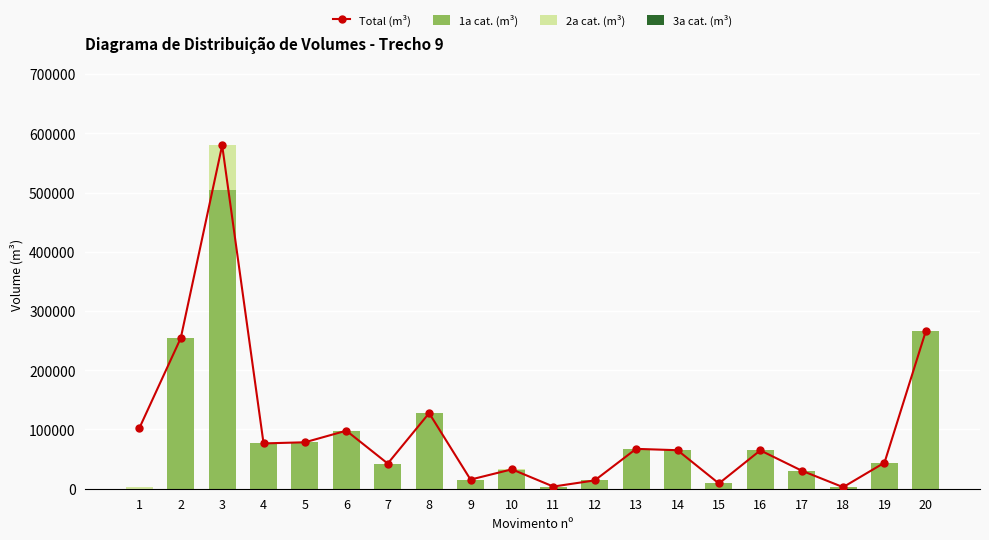

Which category has the lowest value in the 1a cat. (m³) series?

1